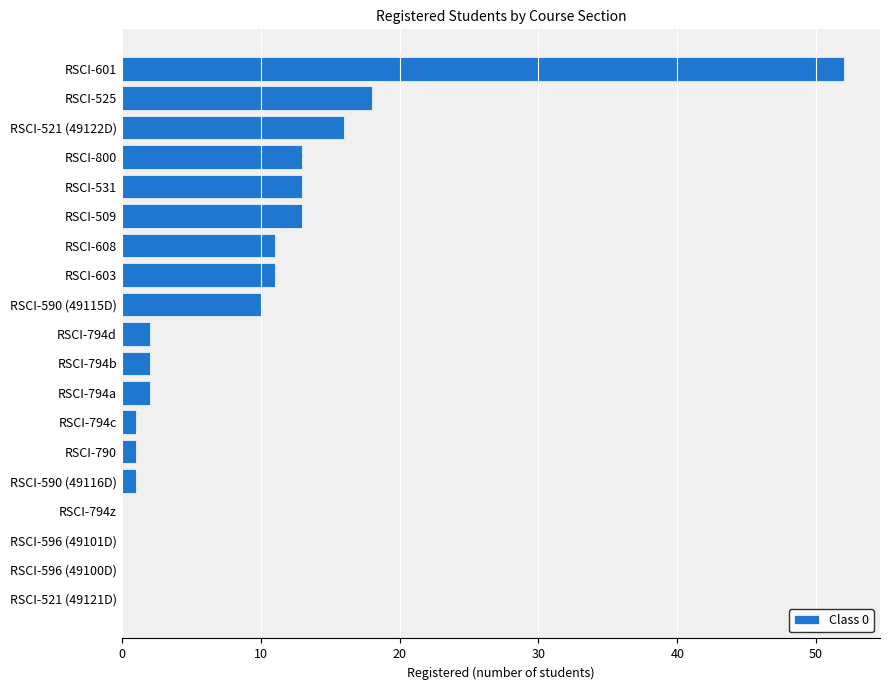

What is the sum of all values?

166